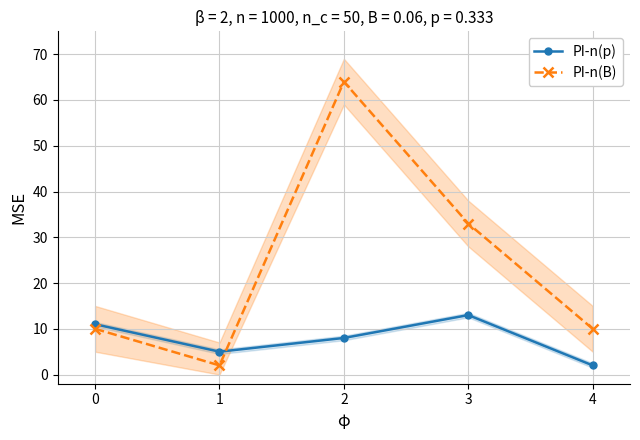

True or false: PI-n(B) has a value of 86 at 1.

False